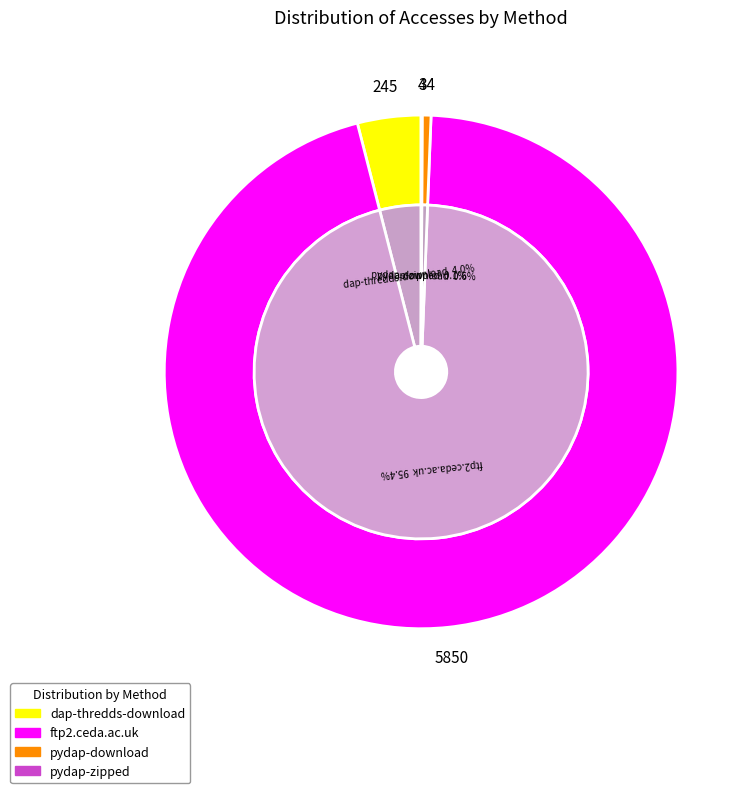

How many slices are in this pie chart?

4